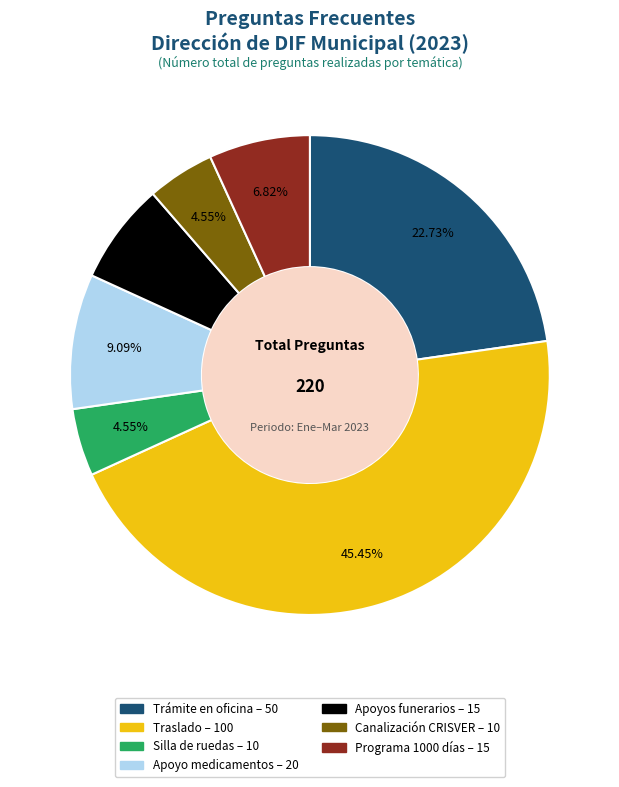

What percentage is NOT represented by Canalización CRISVER?

95.5%